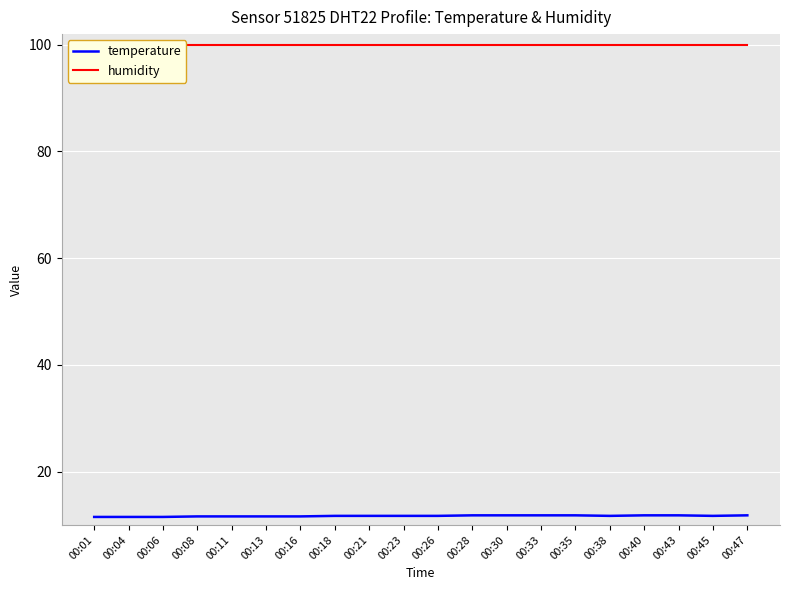

What is the highest value of the humidity series?

99.9